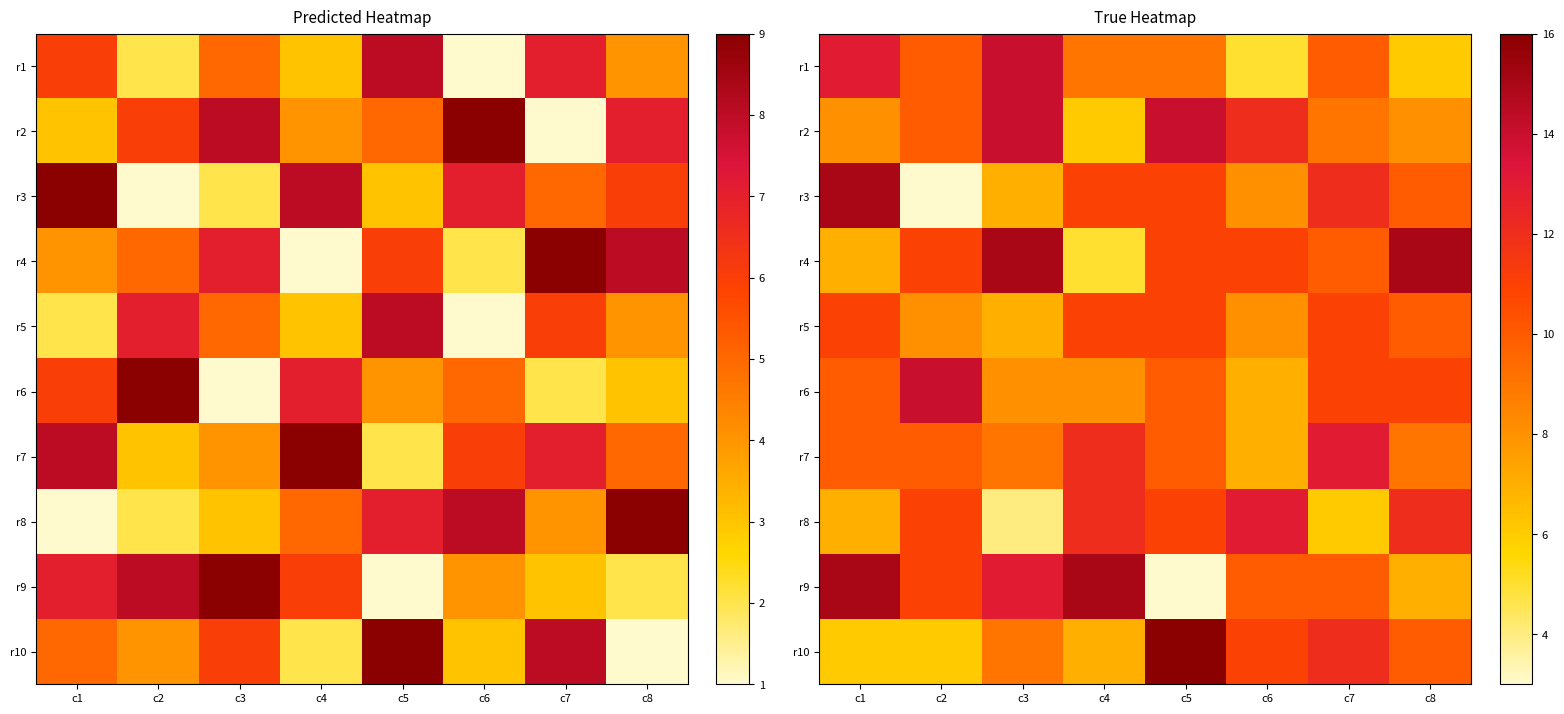

Rank the series at c2 from lowest to highest value.

r3, r10, r5, r1, r2, r7, r4, r8, r9, r6